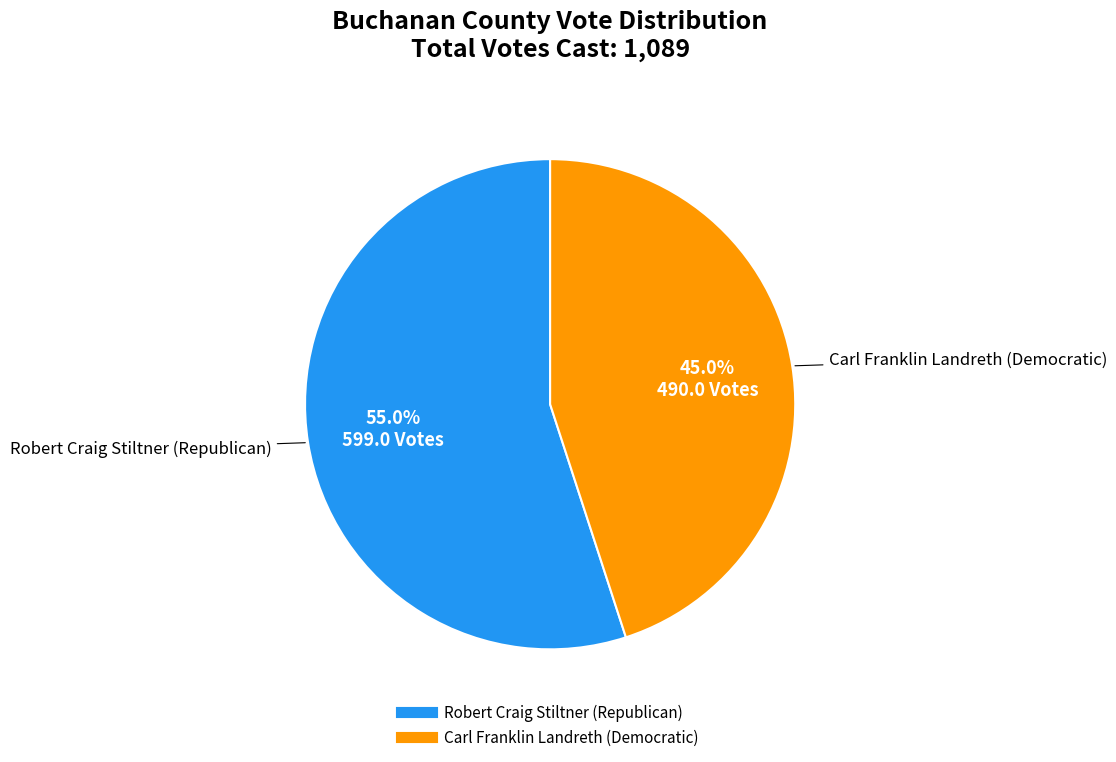

Is it true that Robert Craig Stiltner (Republican) is 55% of the pie?

True